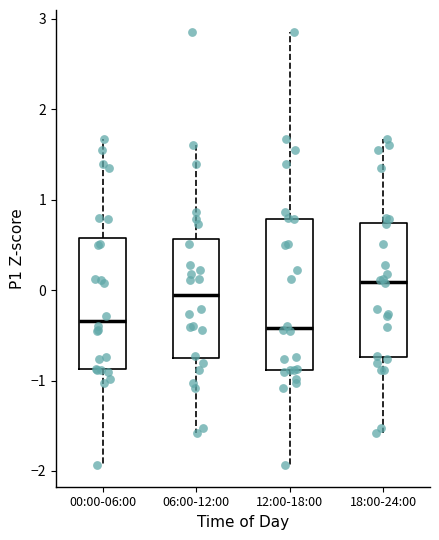

Reading left to right, read every box against the y-axis: the position of its median line, the range the box covers, and the ends of its whiskers. The values are not printed on the chart, so give them approximately, as read against the axis.

00:00-06:00: median -0.3, box -0.9 to 0.6, whiskers -1.9 to 1.7
06:00-12:00: median -0.1, box -0.7 to 0.6, whiskers -1.6 to 1.6
12:00-18:00: median -0.4, box -0.9 to 0.8, whiskers -1.9 to 2.9
18:00-24:00: median 0.1, box -0.7 to 0.7, whiskers -1.6 to 1.7